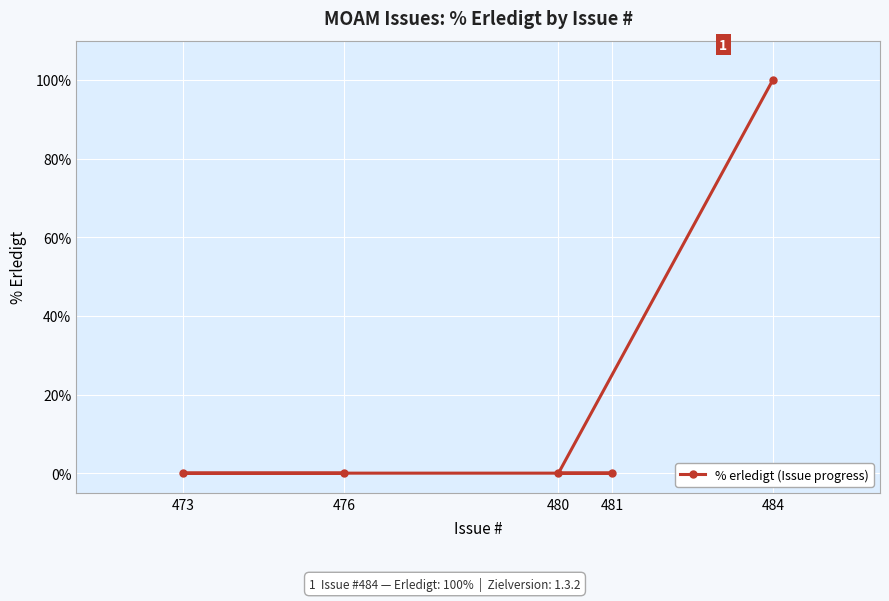

Which label corresponds to the smallest value in the chart?

476